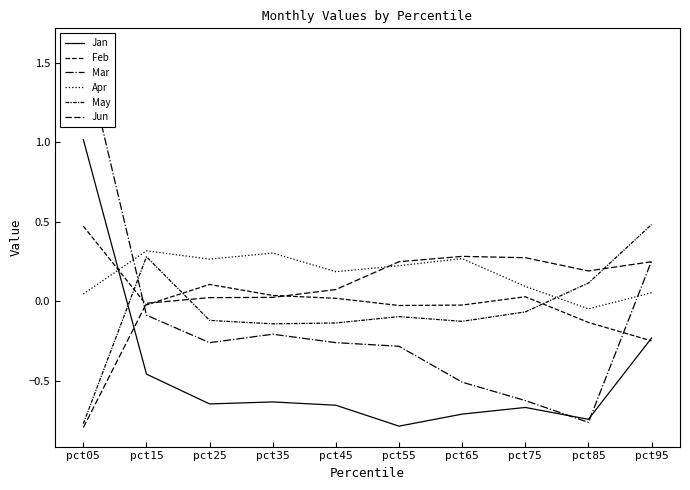

At how many categories does at least one series exceed 0?

10